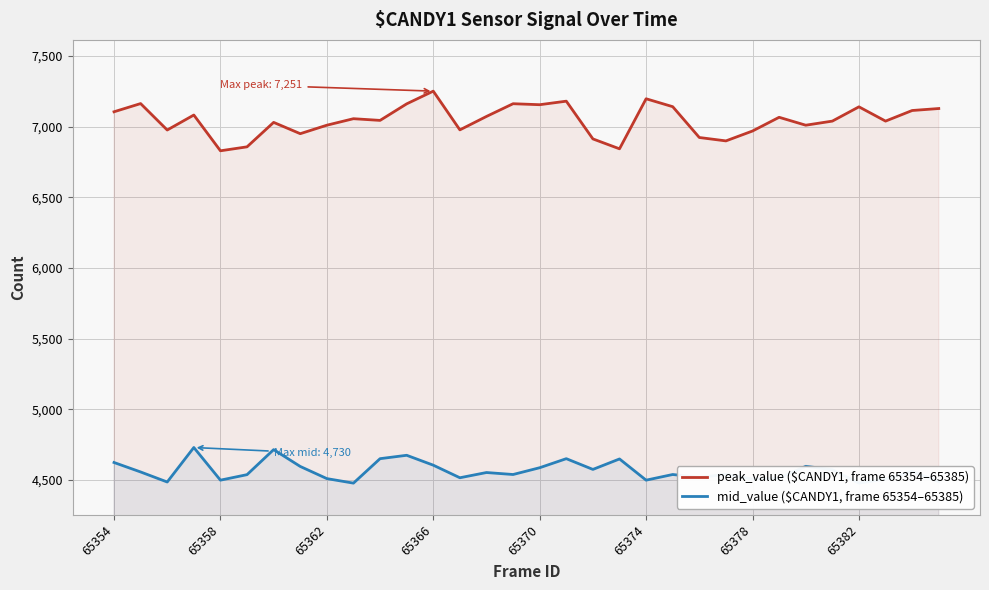

True or false: peak_value ($CANDY1, frame 65354–65385) and mid_value ($CANDY1, frame 65354–65385) cross at least once.

False